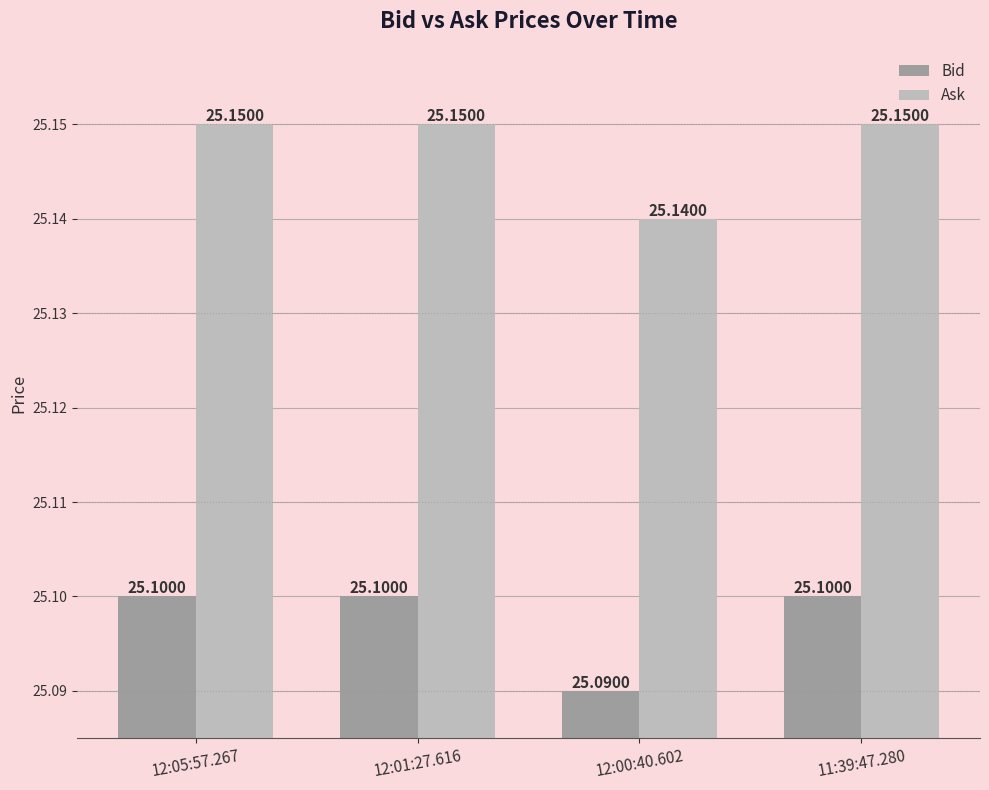

At how many categories does at least one series exceed 25?

4